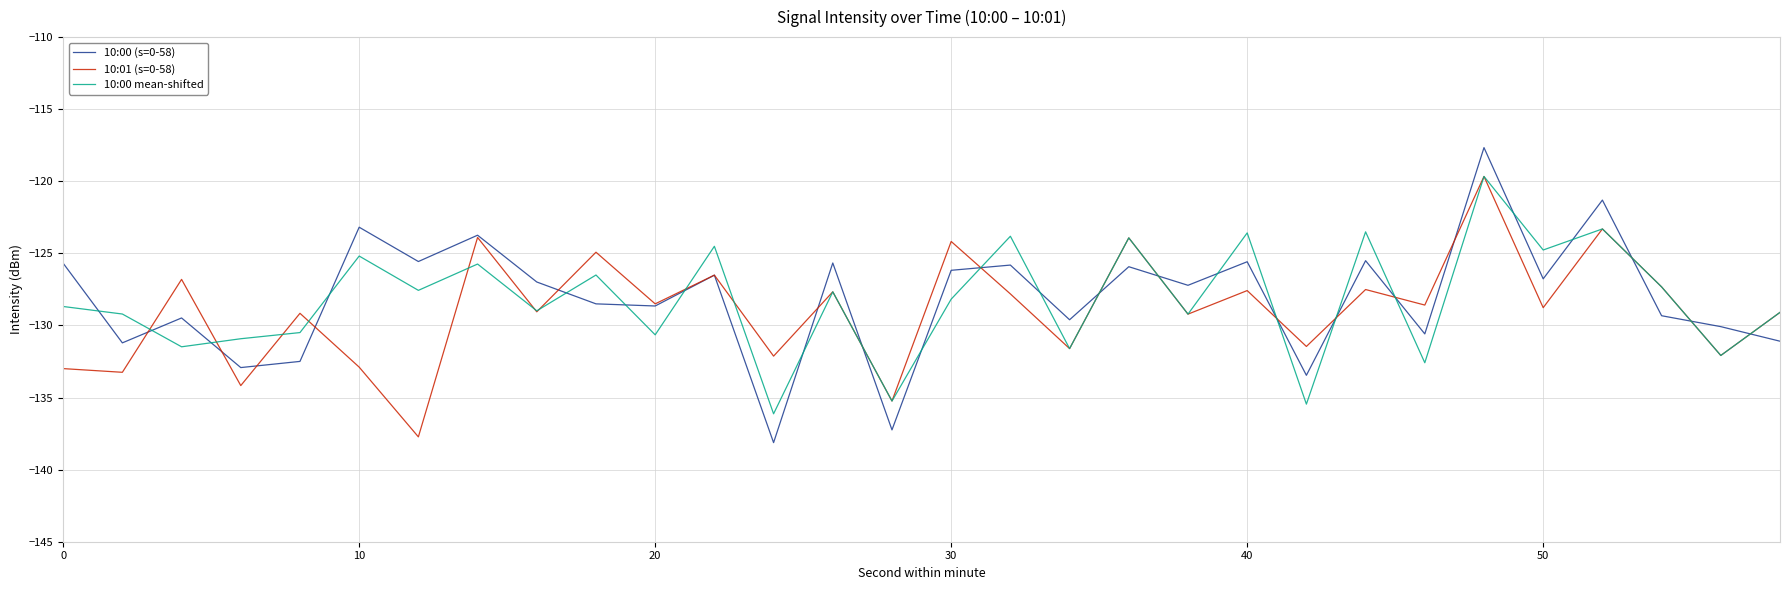

What is the highest value of the 10:01 (s=0-58) series?

-119.7